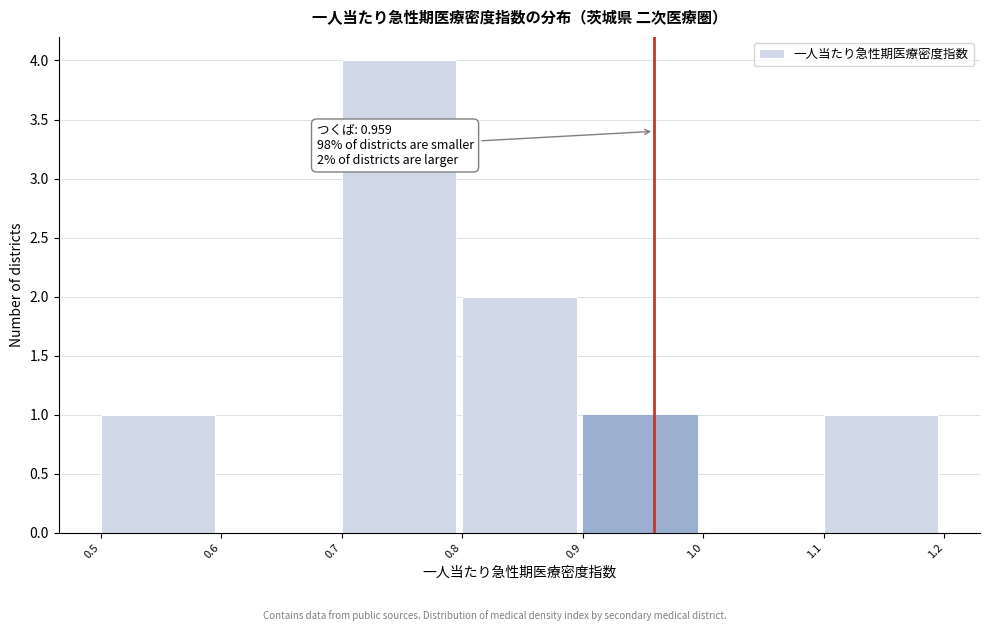

Over which range of the x-axis is the bar tallest?

0.7 to 0.8